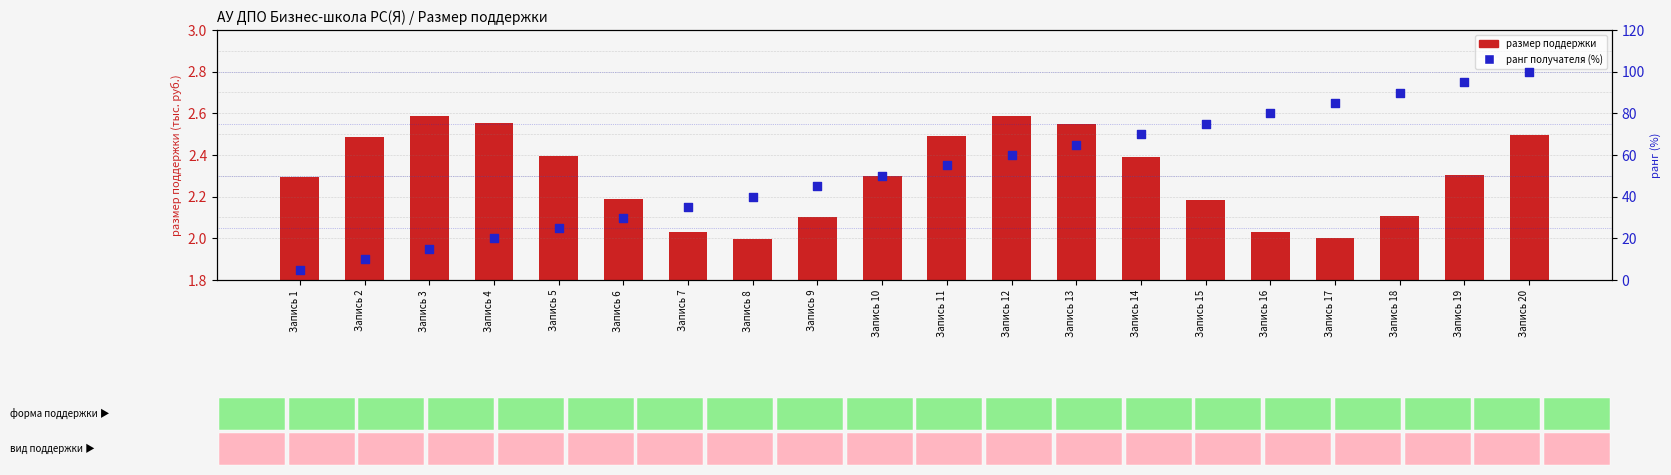

Which series has the largest Y range (max minus min)?

ранг получателя (%)